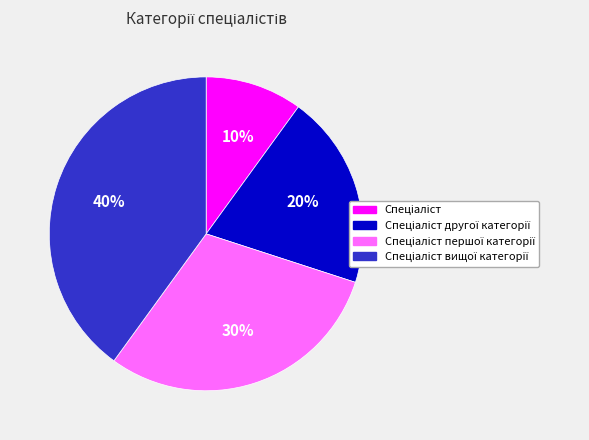

Is there any slice that represents more than half of the pie?

No